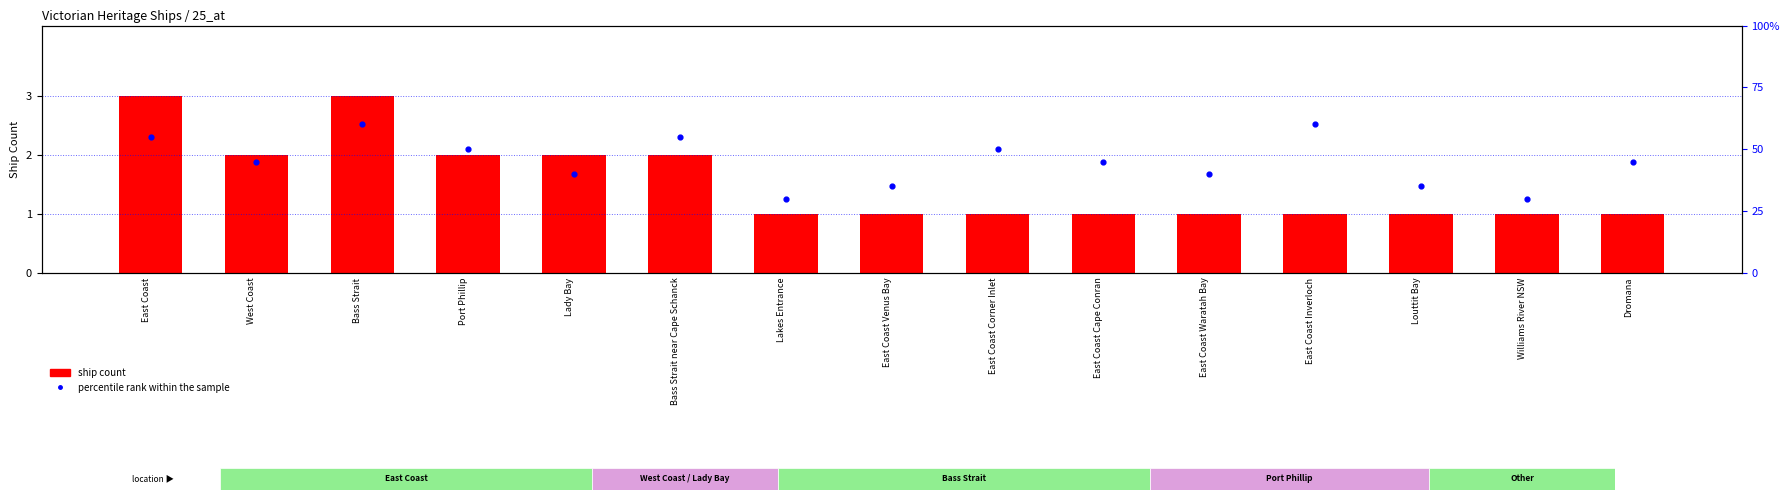

Which series has the widest spread of Y values?

percentile rank within the sample